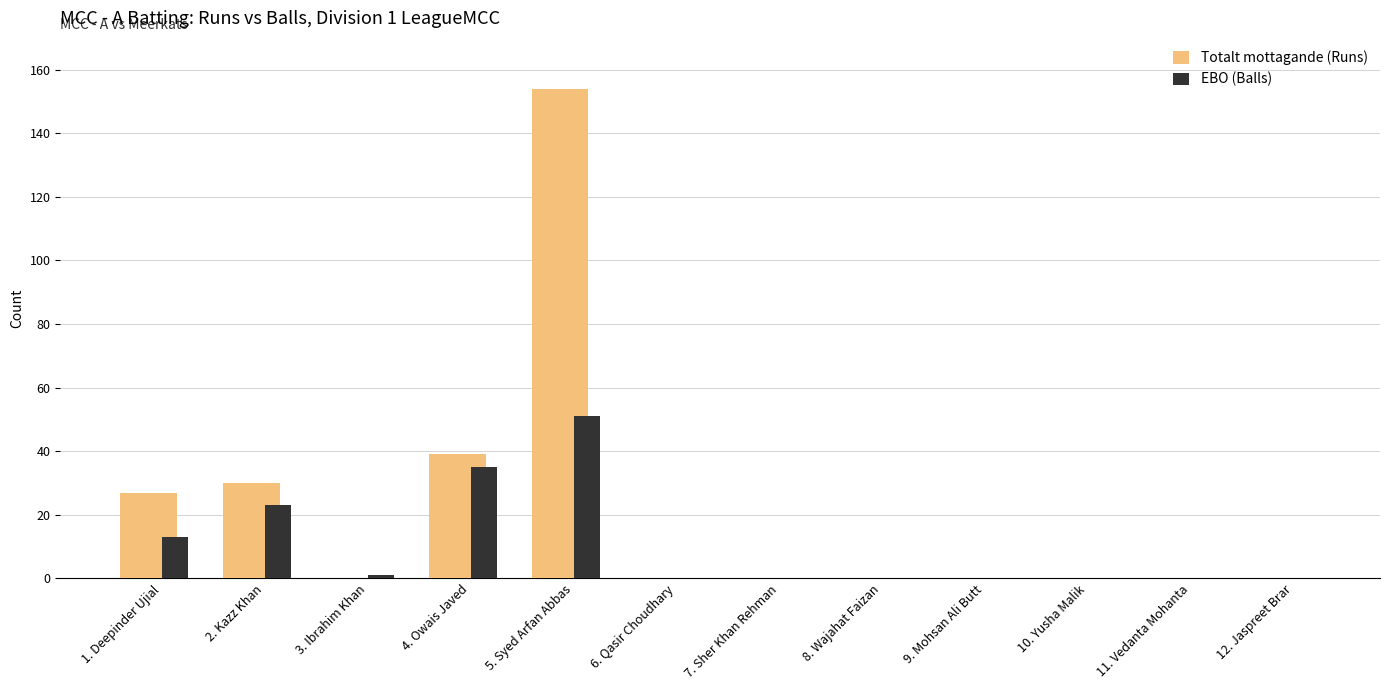

Which category has the highest value across all series?

5. Syed Arfan Abbas